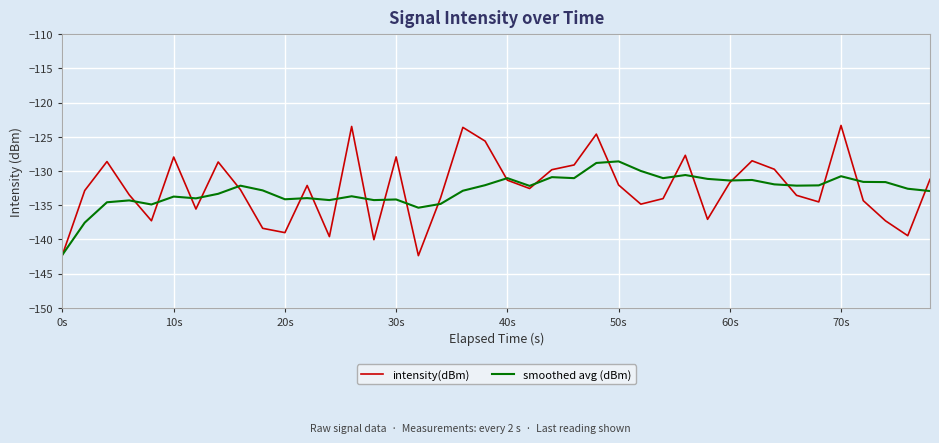

Rank the series by their maximum value, from lowest to highest.

smoothed avg (dBm), intensity(dBm)